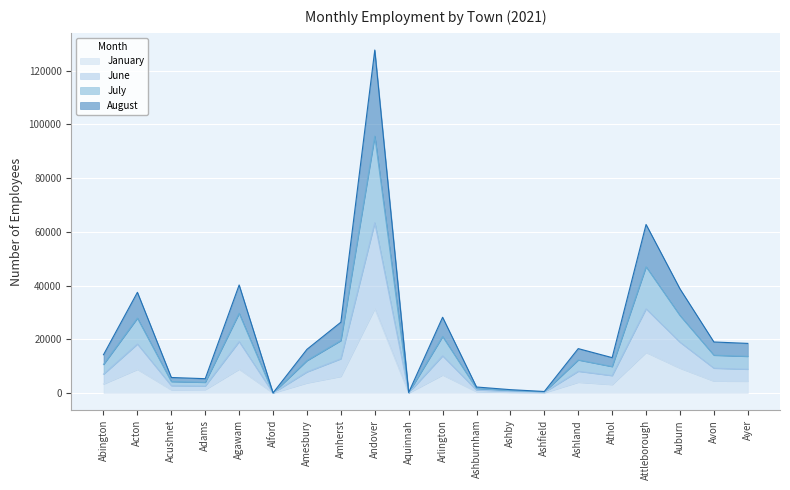

What position from the right is Avon?

2